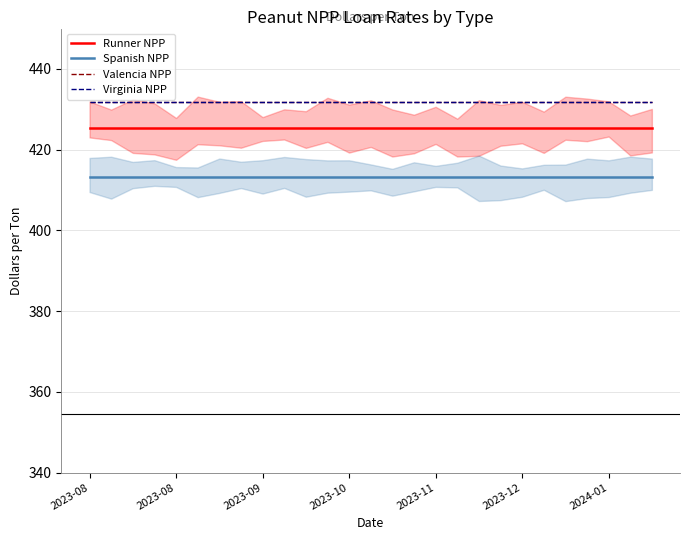

Rank the series by their maximum value, from highest to lowest.

Valencia NPP, Virginia NPP, Runner NPP, Spanish NPP